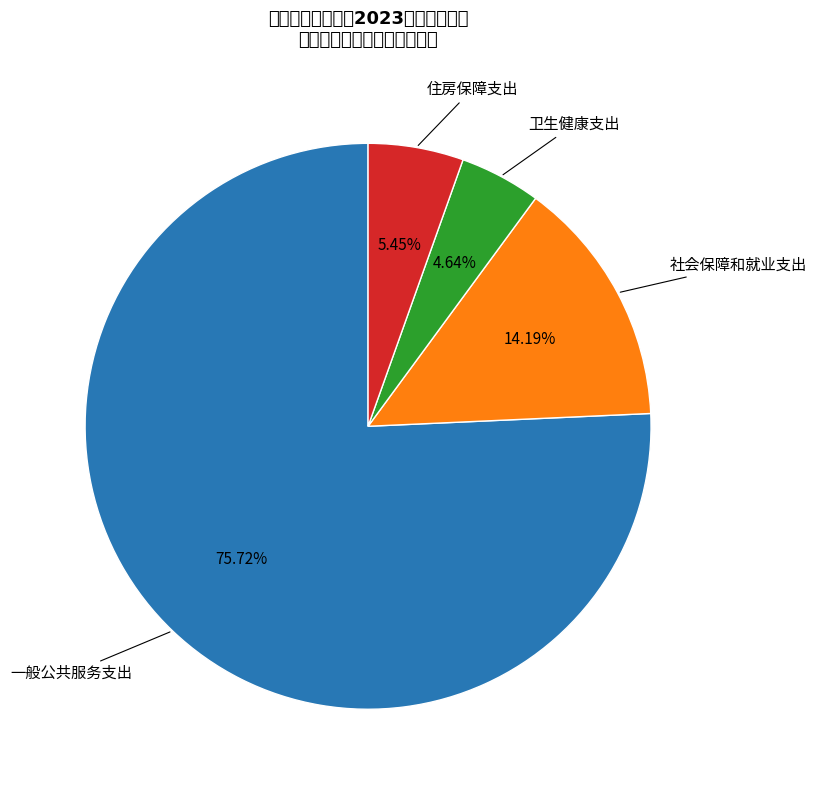

To the nearest percent, what is the average slice percentage?

25%